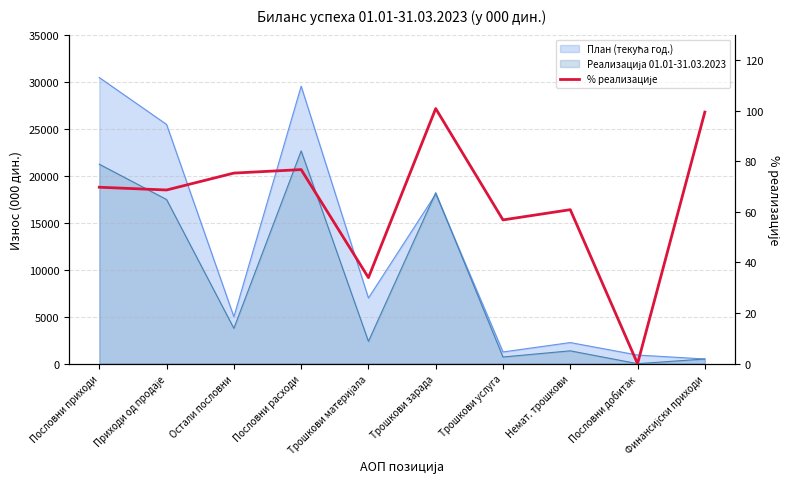

The chart shows a value of 0.0 at Пословни добитак. True or false?

True